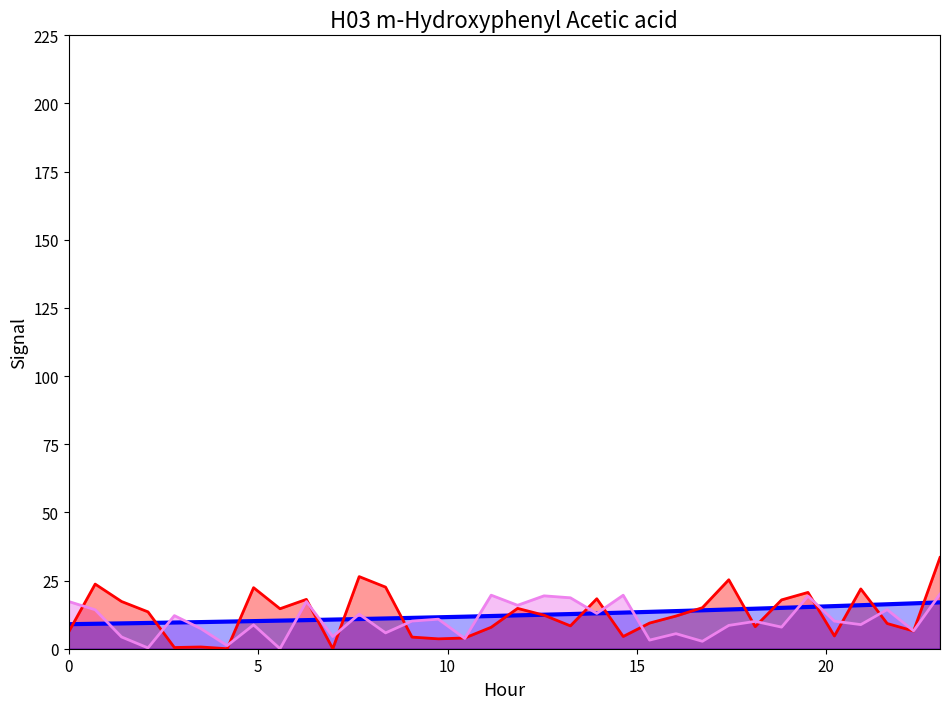

True or false: the data has more than 0 interior local peaks.

False